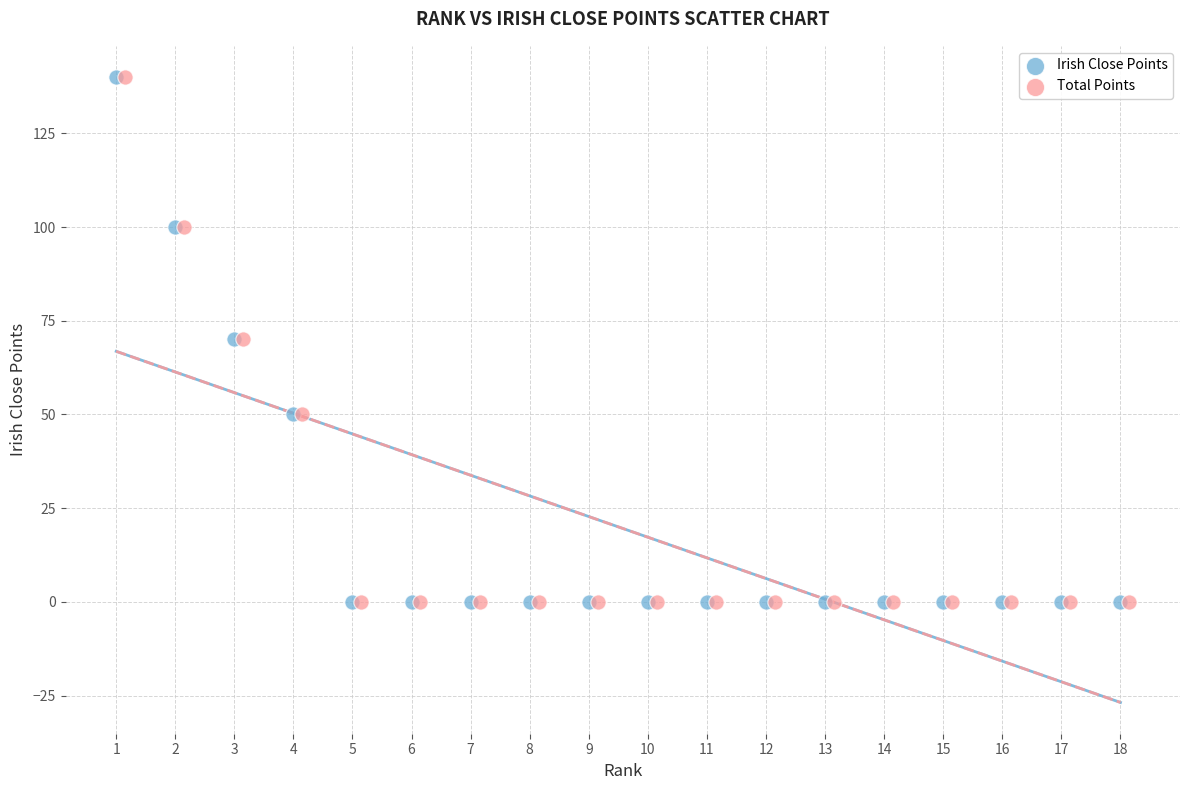

What are all the series names shown in the legend?

Irish Close Points, Total Points